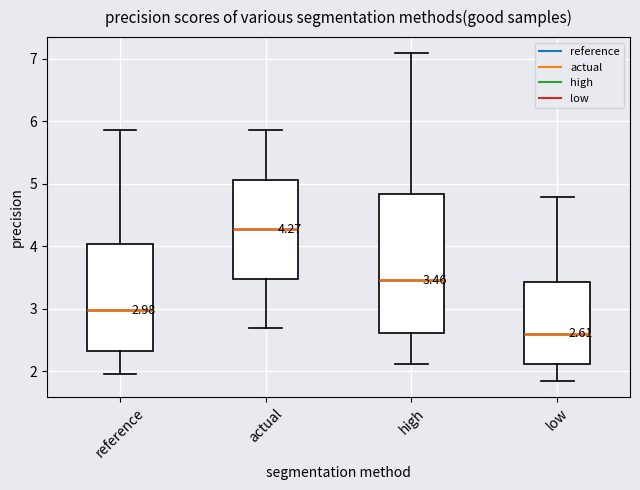

Which box is the tallest, from its lower edge to its upper edge?

high